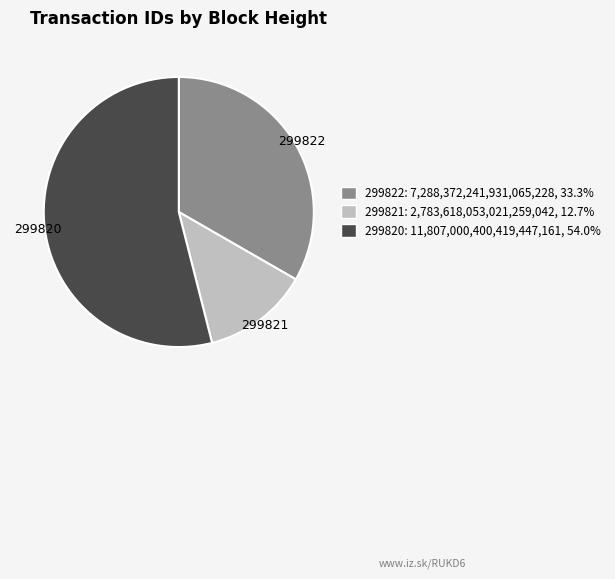

Approximately how many times larger is the value at 299821 compared to 299822?

0.4